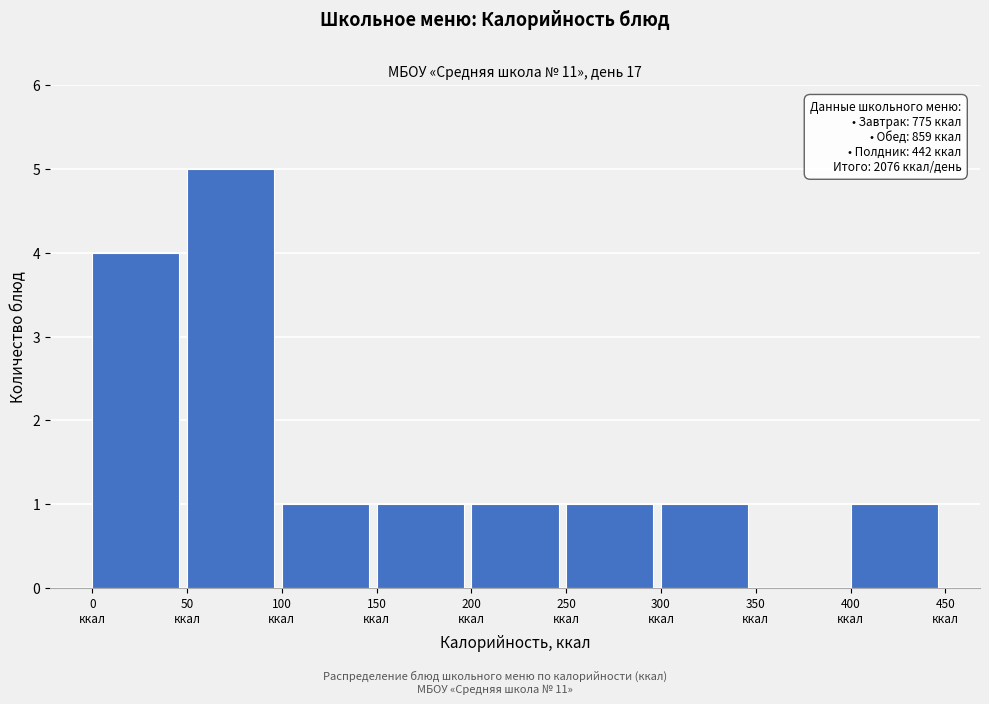

Which range on the x-axis has the tallest bar?

50 to 100